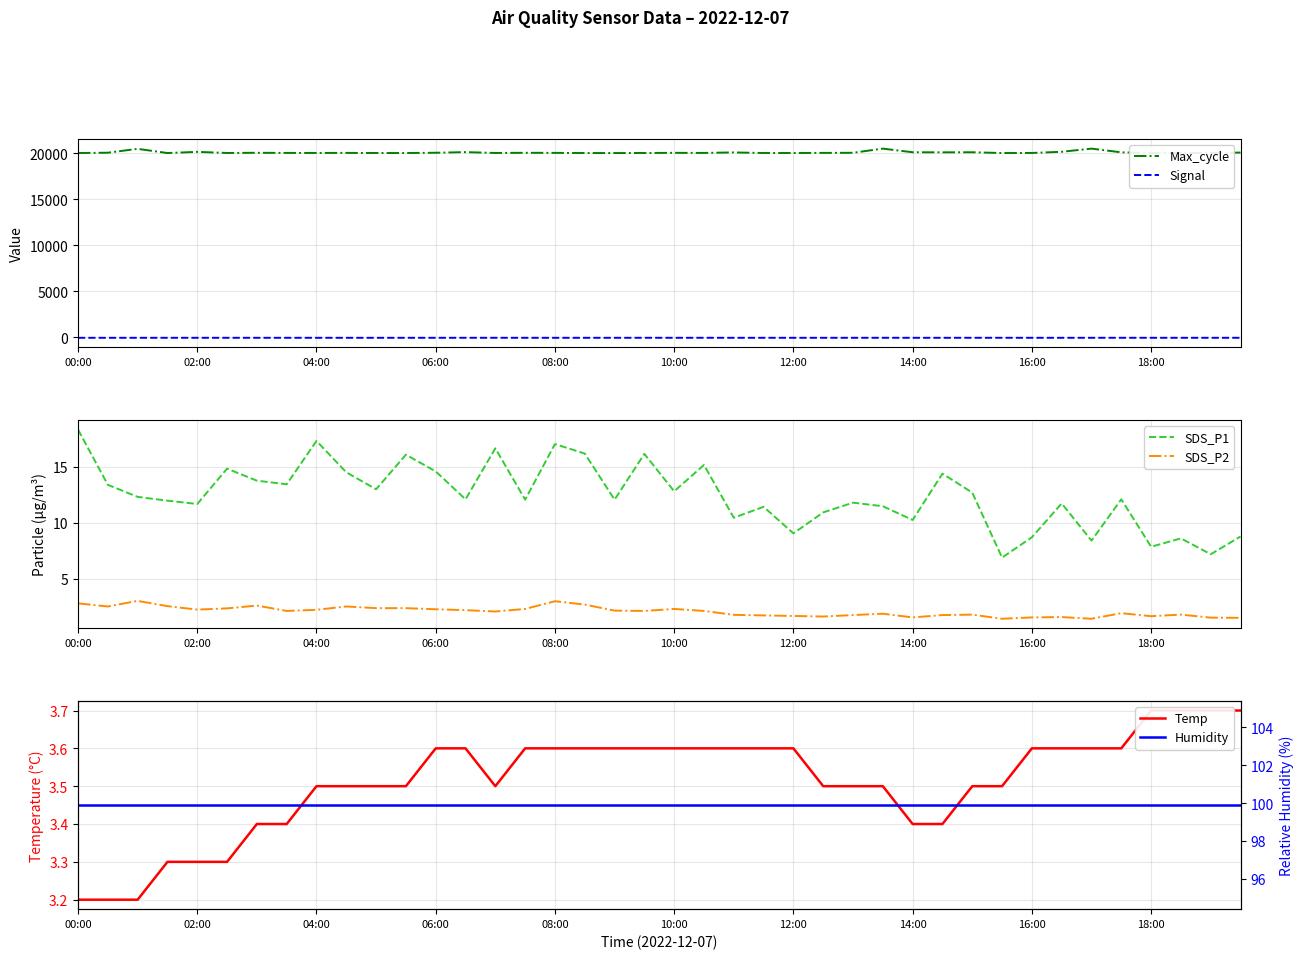

True or false: Max_cycle and Signal cross at least once.

False